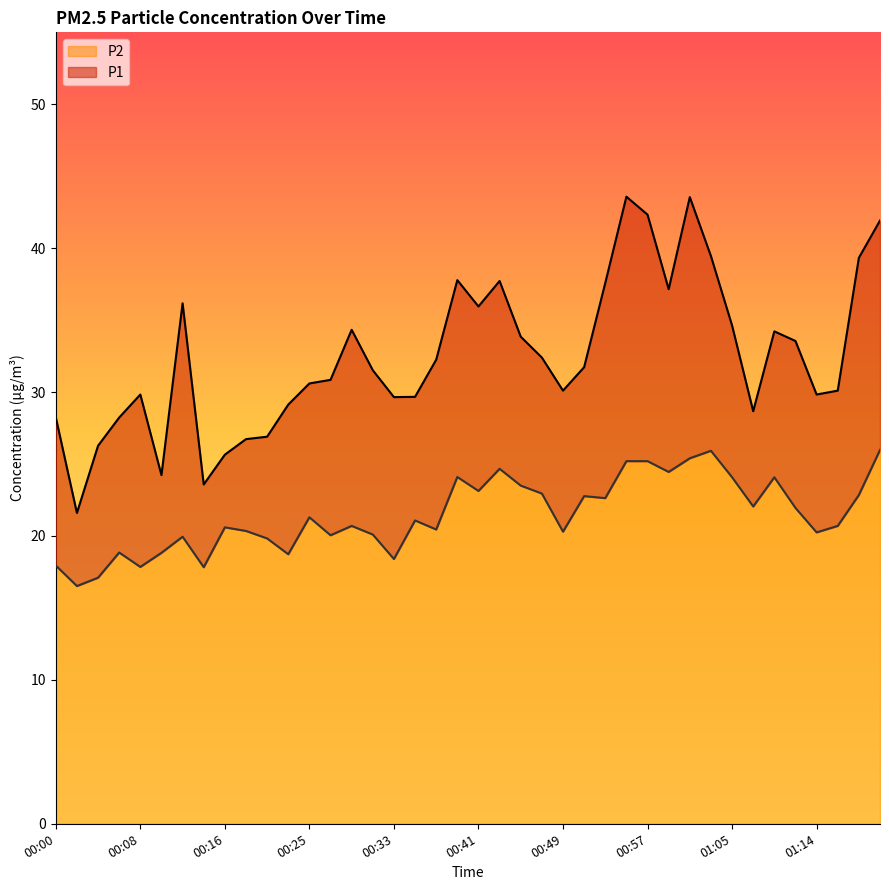

True or false: P2 and P1 intersect in this chart.

False